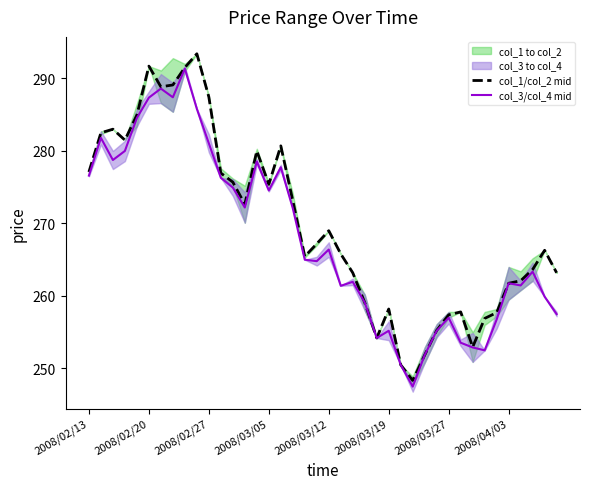

Is it true that col_1/col_2 mid equals 258.2 at 2008/03/19?

True